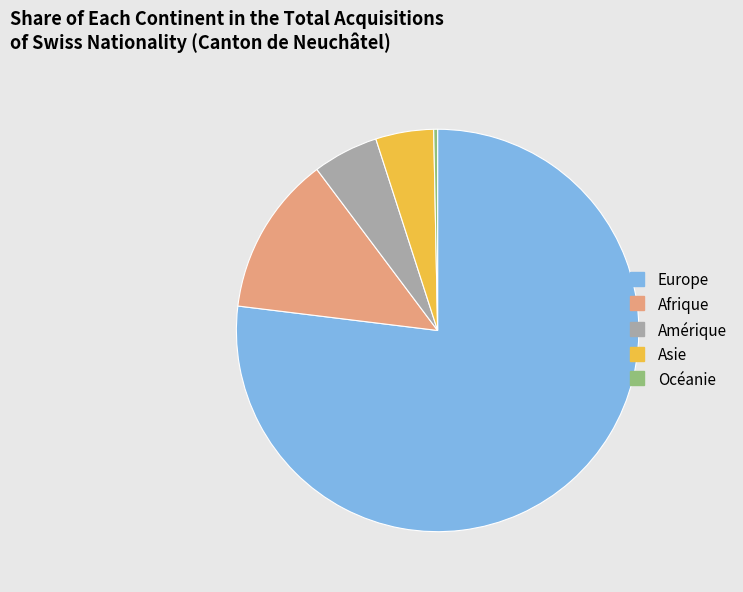

Which category has the biggest portion of the pie?

Europe